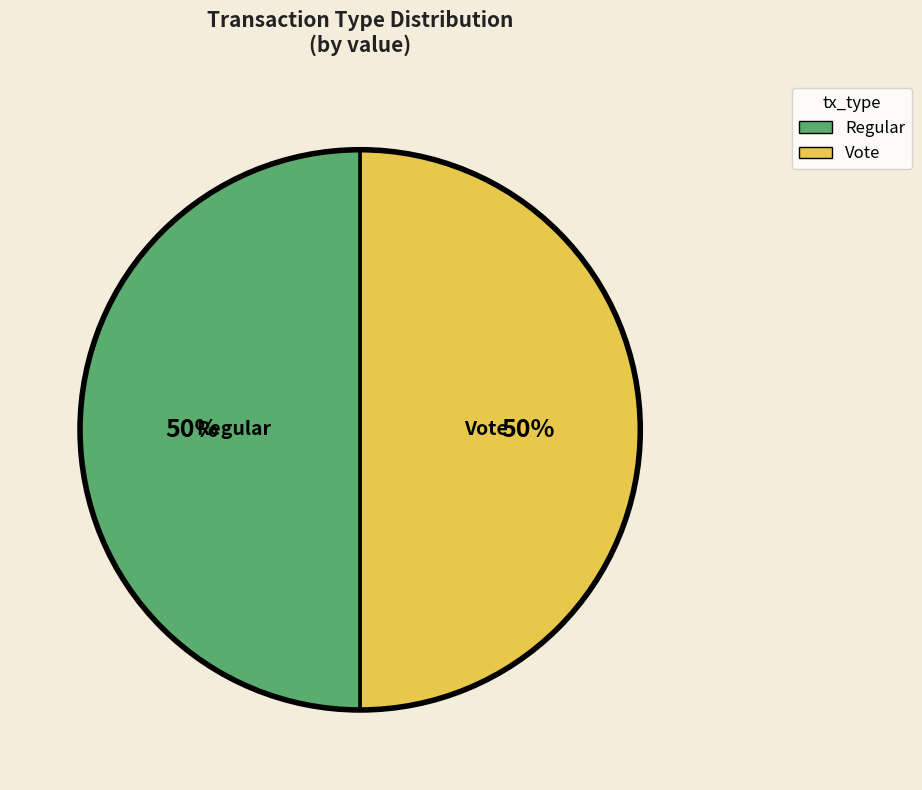

Is it true that Regular is 50% of the pie?

True